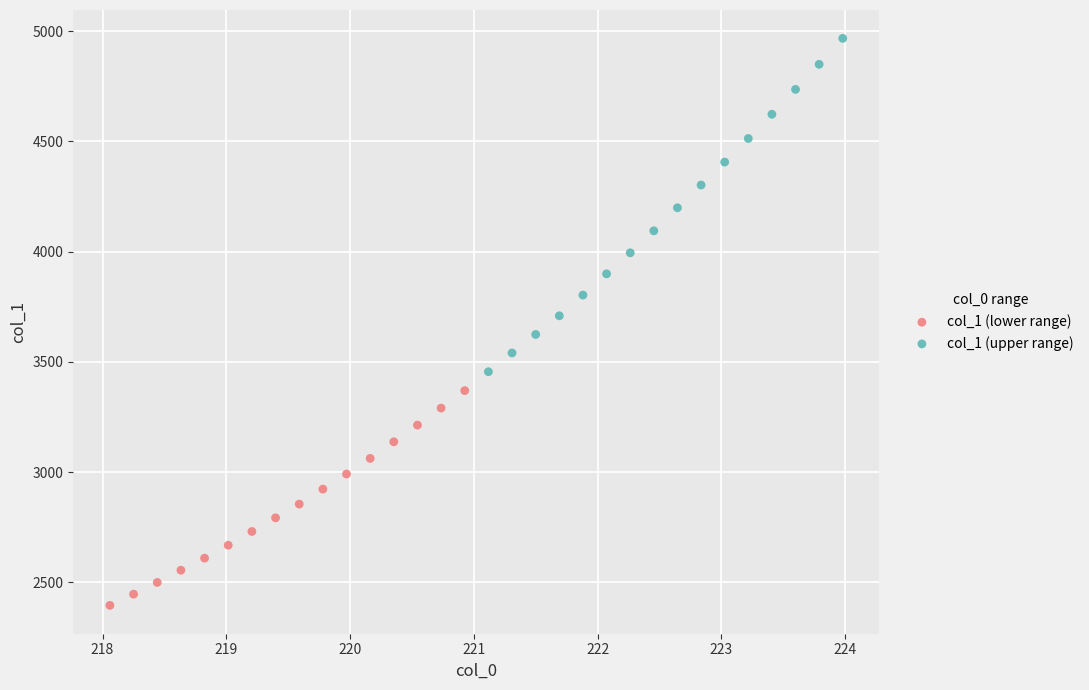

Which series contains the highest Y value?

col_1 (upper range)